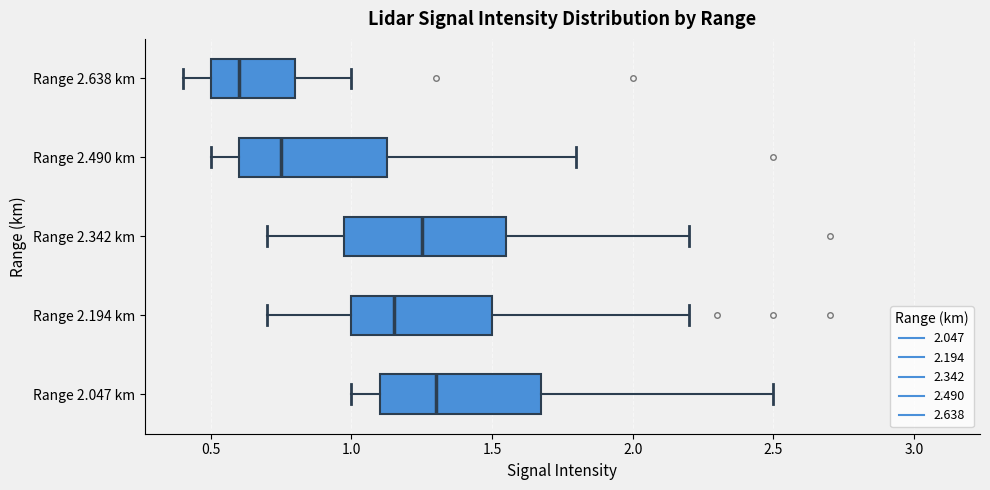

Reading bottom to top, read every box against the x-axis: the position of its median line, the range the box covers, and the ends of its whiskers. The values are not printed on the chart, so give them approximately, as read against the axis.

Range 2.047 km: median 1.30, box 1.10 to 1.70, whiskers 1.00 to 2.50
Range 2.194 km: median 1.15, box 1.00 to 1.50, whiskers 0.70 to 2.20
Range 2.342 km: median 1.25, box 1.00 to 1.55, whiskers 0.70 to 2.20
Range 2.490 km: median 0.75, box 0.60 to 1.15, whiskers 0.50 to 1.80
Range 2.638 km: median 0.60, box 0.50 to 0.80, whiskers 0.40 to 1.00